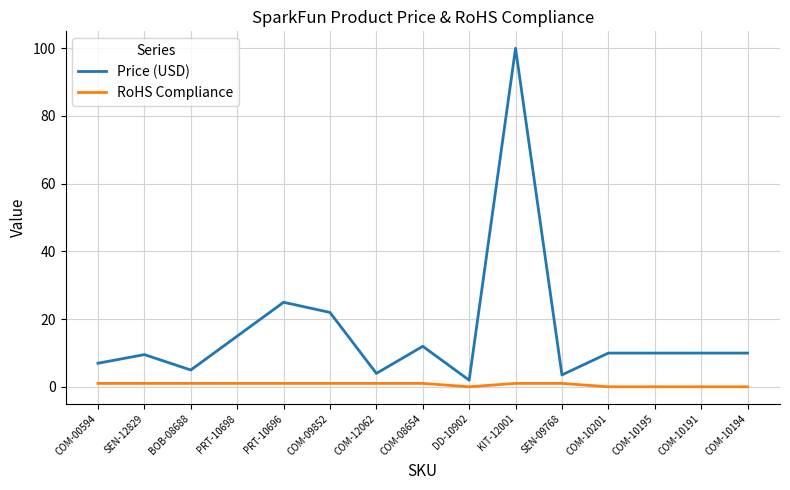

What is the greatest value displayed?

100.0